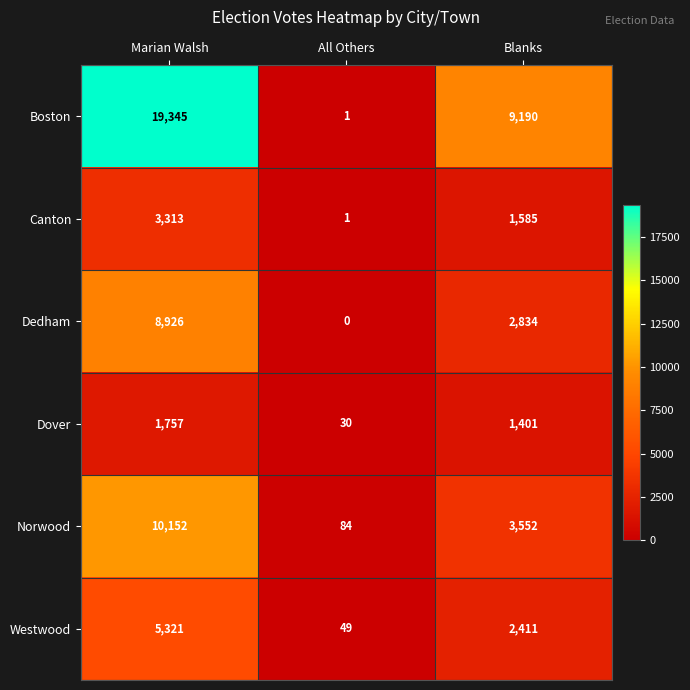

What is the total value across all series at Blanks?

20973